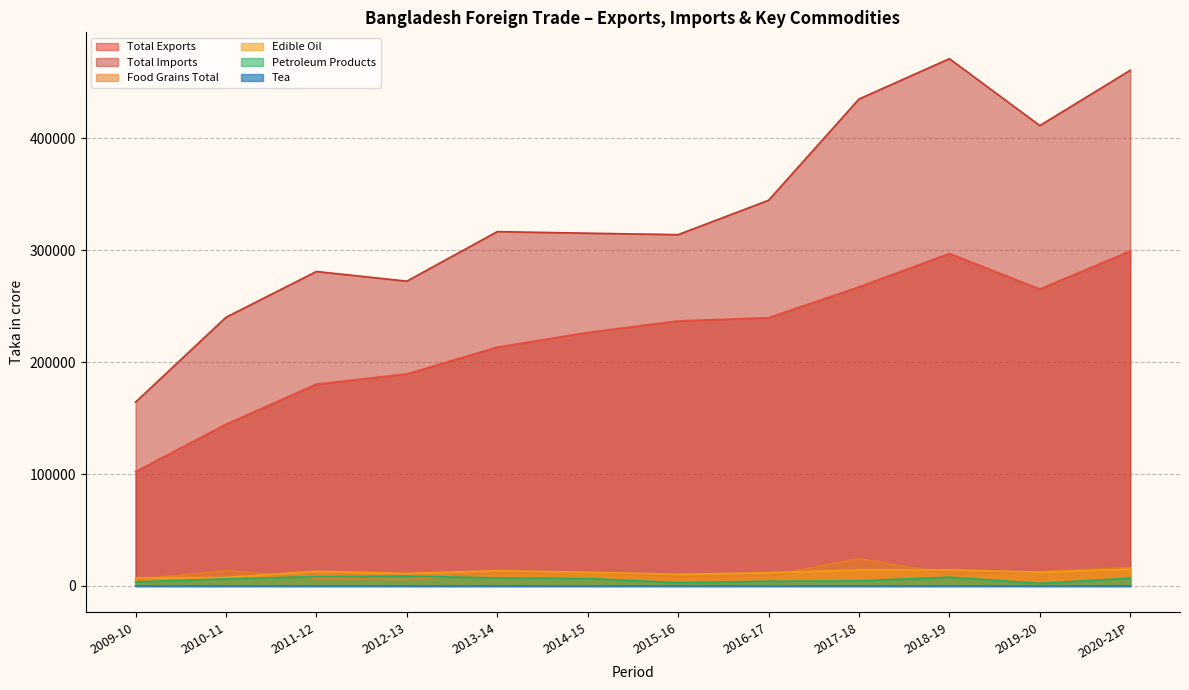

What is the total value across all series at 2018-19?

801019